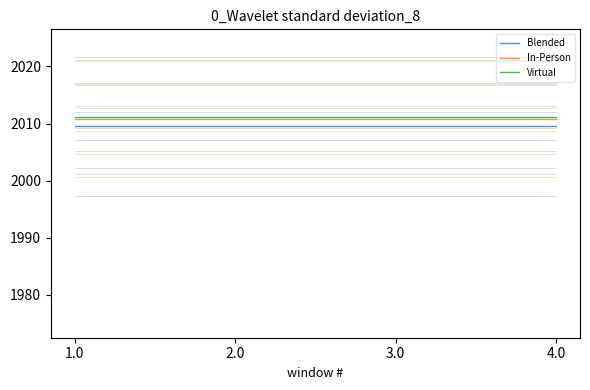

Count the number of data series in this chart.

3